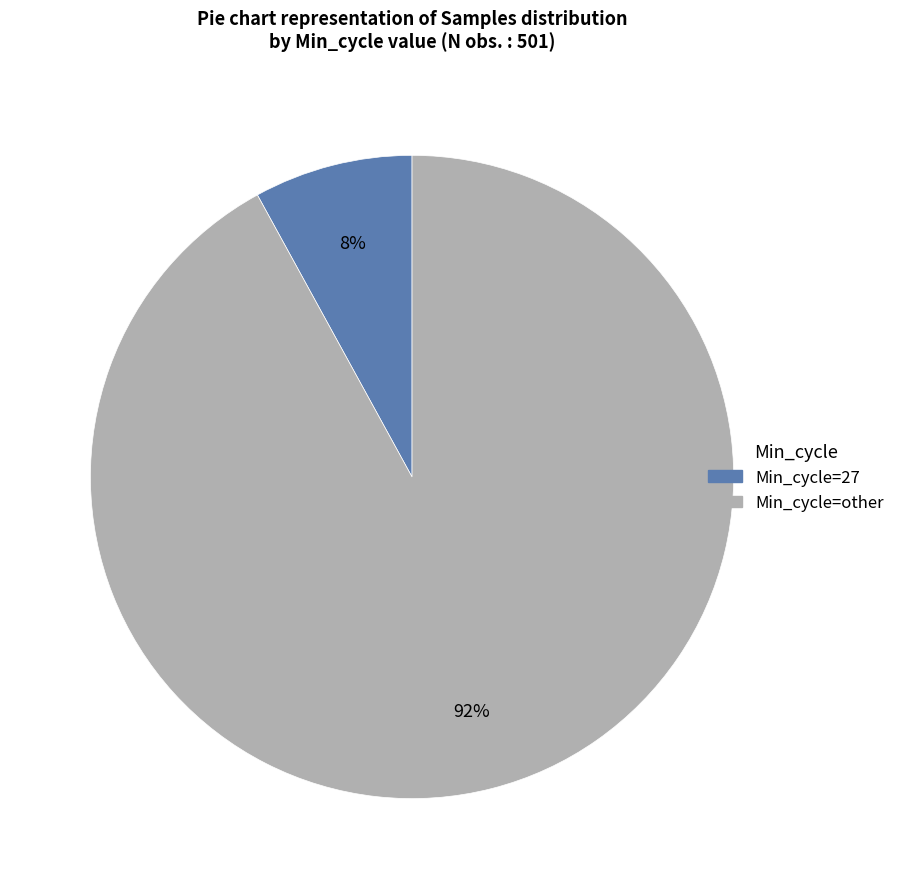

How many slices are in this pie chart?

2